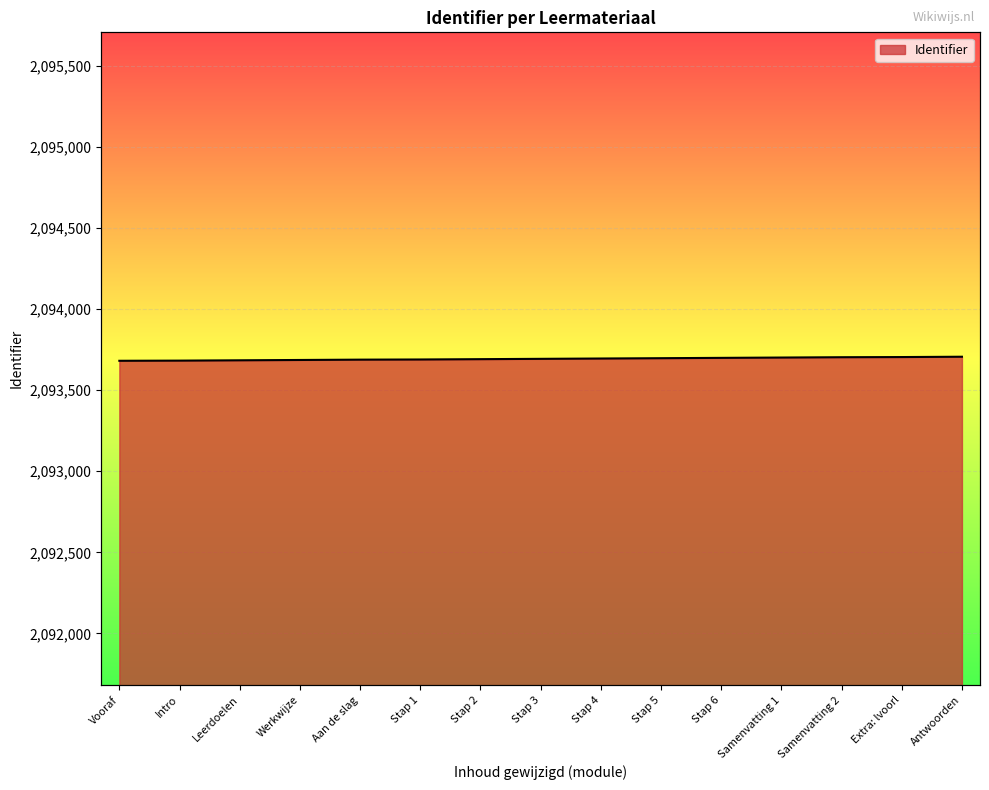

What is the maximum value shown in the chart?

2093706